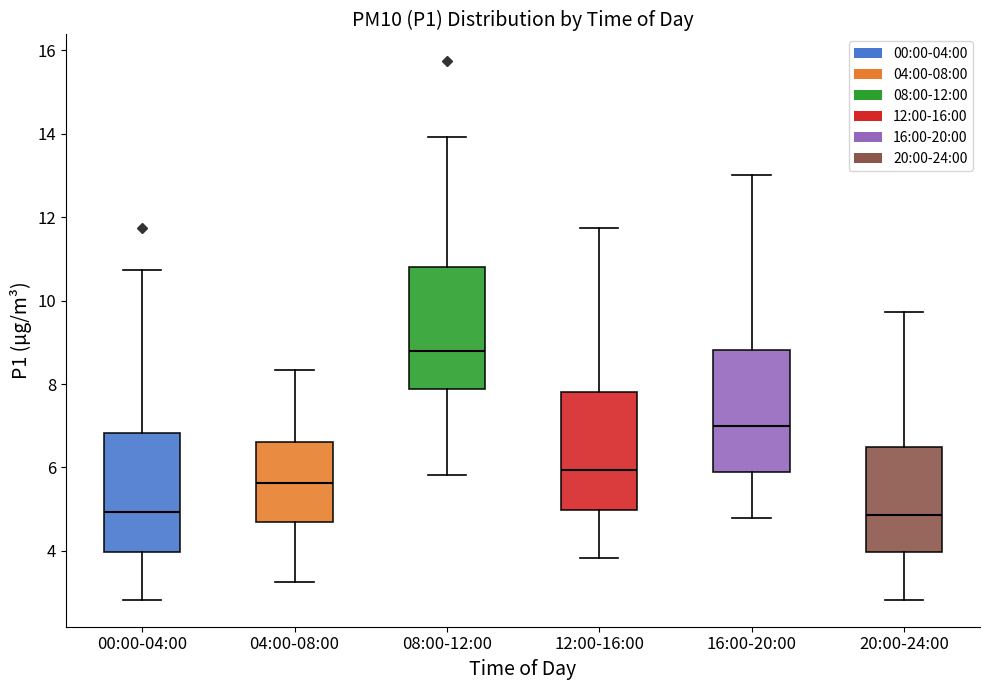

Where is the lower edge of the box for 20:00-24:00 on the y-axis? The values are not printed on the chart, so give them approximately, as read against the axis.

4.0